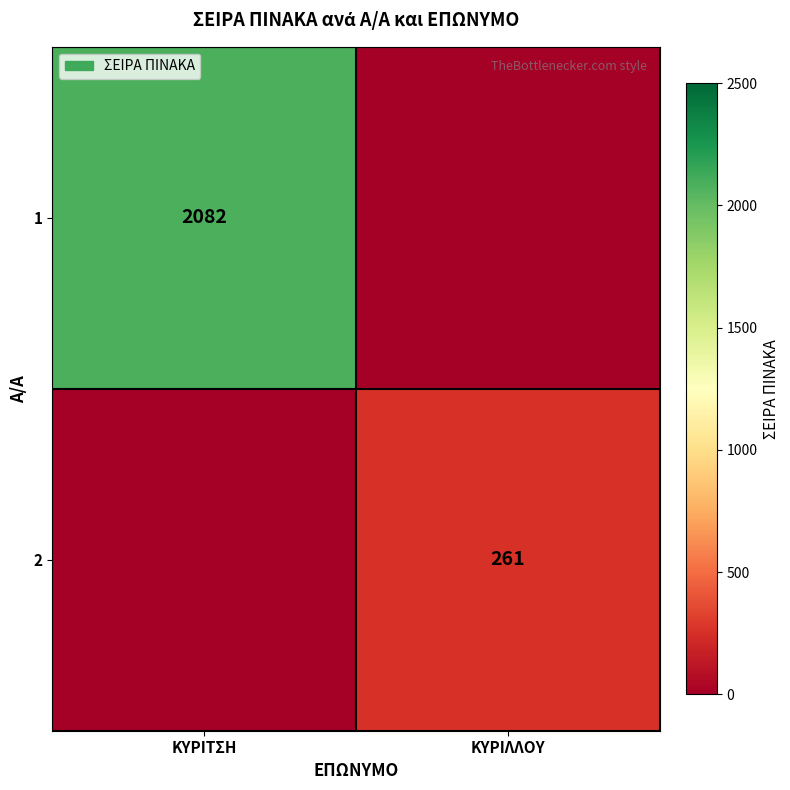

What is the greatest value displayed?

2082